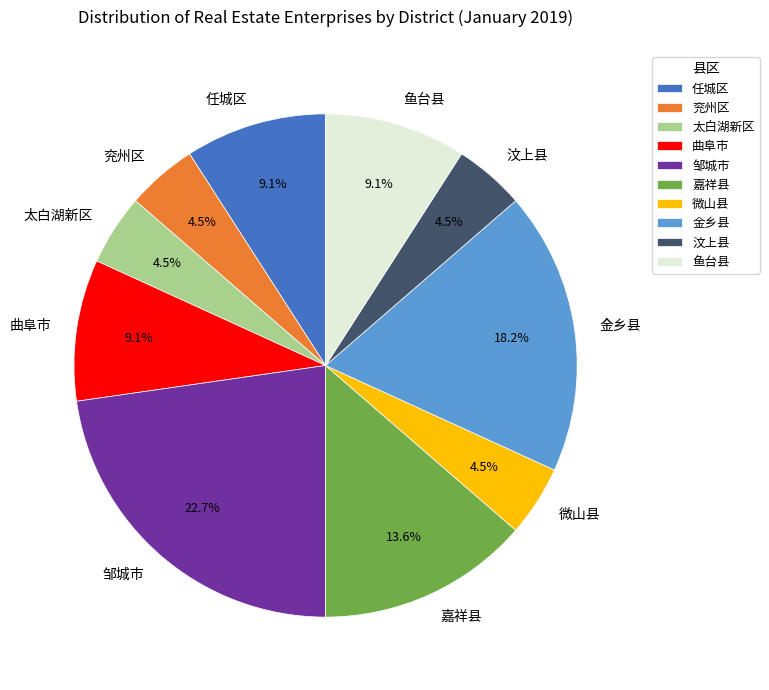

What portion of the pie excludes 金乡县?

81.8%